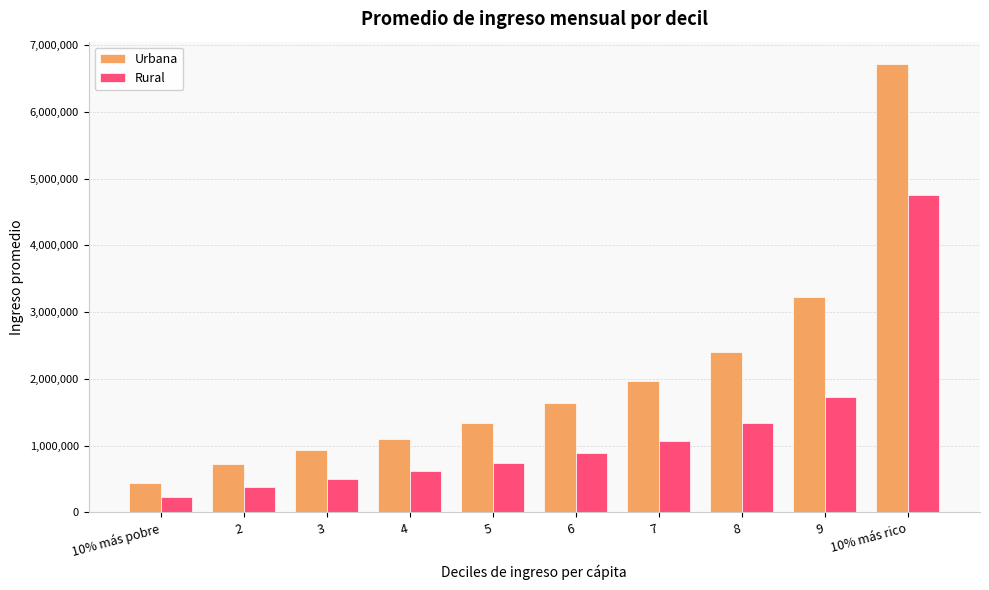

What is the difference between the maximum and minimum values in the Urbana series?

6280371.8